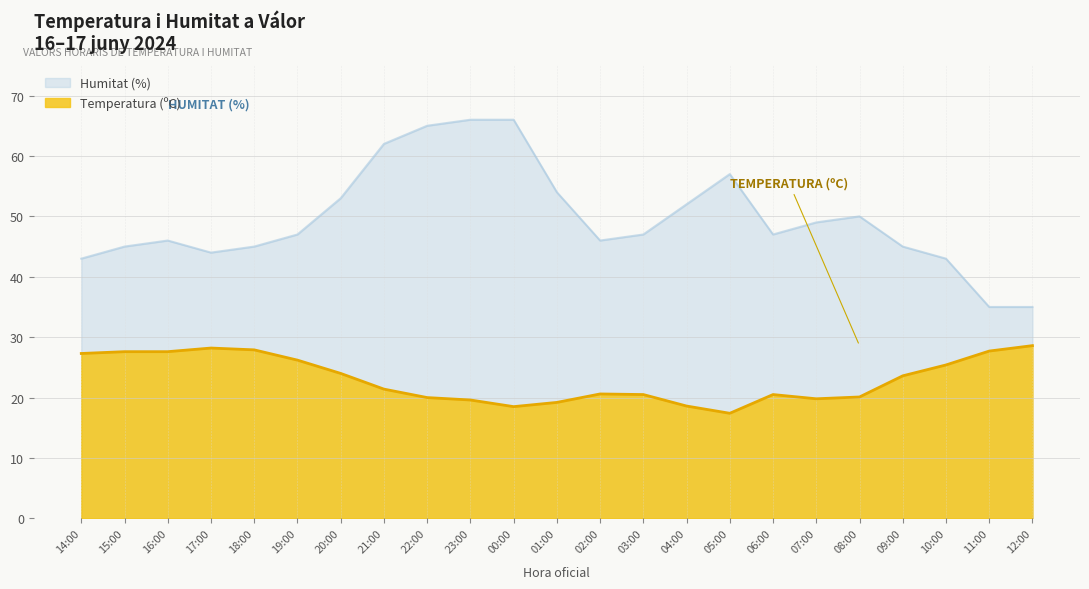

True or false: Temperatura (ºC) and Humitat (%) cross at least once.

False